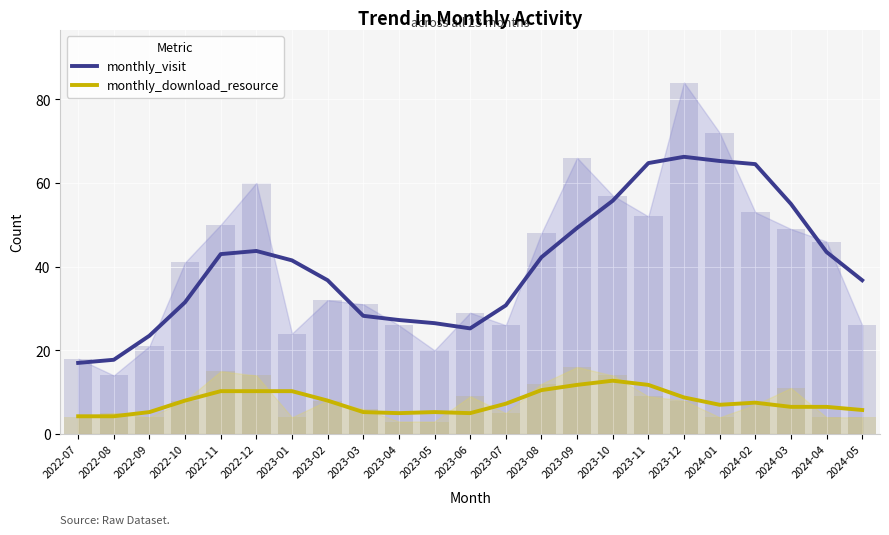

Is the value of monthly_download_resource at 2022-12 greater than the value of monthly_visit at 2023-02?

No